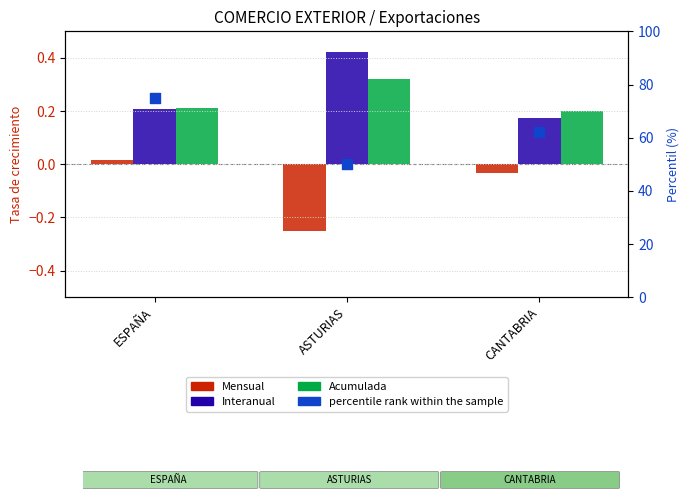

Which series has the largest total across all categories?

percentile rank within the sample